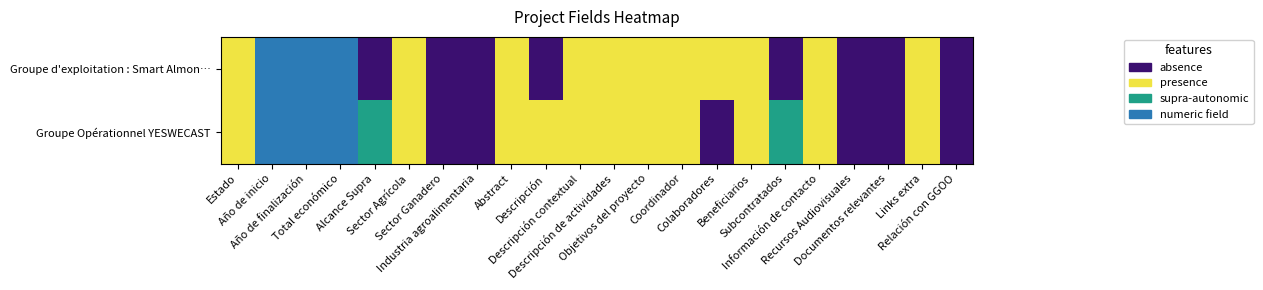

Reading left to right, list all the values displayed in this chart.

Groupe d'exploitation : Smart Almon…: Estado=1	Año de inicio=3	Año de finalización=3	Total económico=3	Alcance Supra=0	Sector Agrícola=1	Sector Ganadero=0	Industria agroalimentaria=0	Abstract=1	Descripción=0	Descripción contextual=1	Descripción de actividades=1	Objetivos del proyecto=1	Coordinador=1	Colaboradores=1	Beneficiarios=1	Subcontratados=0	Información de contacto=1	Recursos Audiovisuales=0	Documentos relevantes=0	Links extra=1	Relación con GGOO=0
Groupe Opérationnel YESWECAST: Estado=1	Año de inicio=3	Año de finalización=3	Total económico=3	Alcance Supra=2	Sector Agrícola=1	Sector Ganadero=0	Industria agroalimentaria=0	Abstract=1	Descripción=1	Descripción contextual=1	Descripción de actividades=1	Objetivos del proyecto=1	Coordinador=1	Colaboradores=0	Beneficiarios=1	Subcontratados=2	Información de contacto=1	Recursos Audiovisuales=0	Documentos relevantes=0	Links extra=1	Relación con GGOO=0